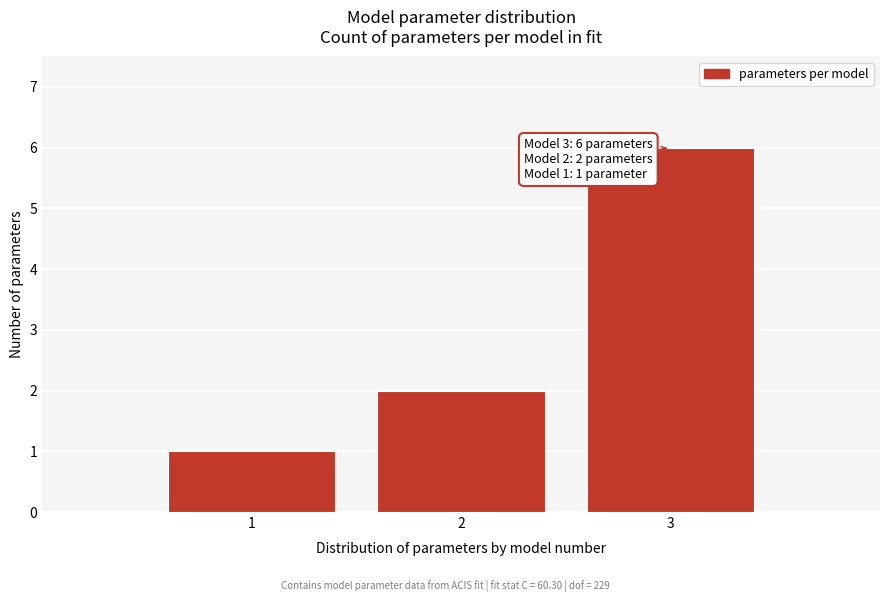

Reading right to left, extract all data points from this chart.

3=6	2=2	1=1